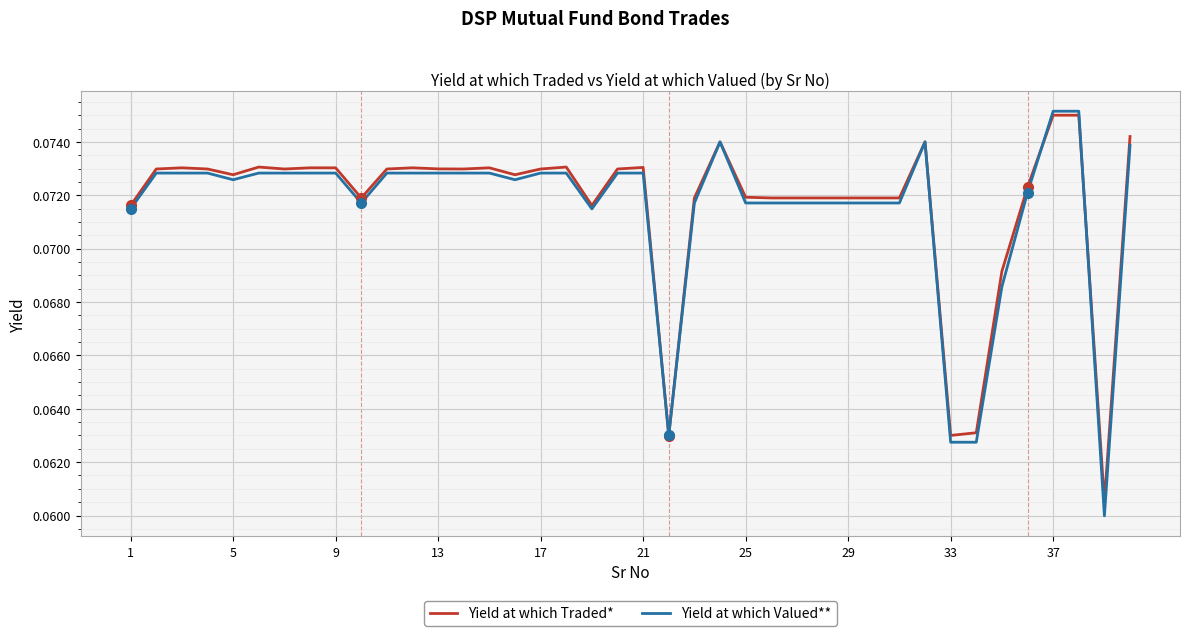

Which series has the largest range (max minus min)?

Yield at which Valued**